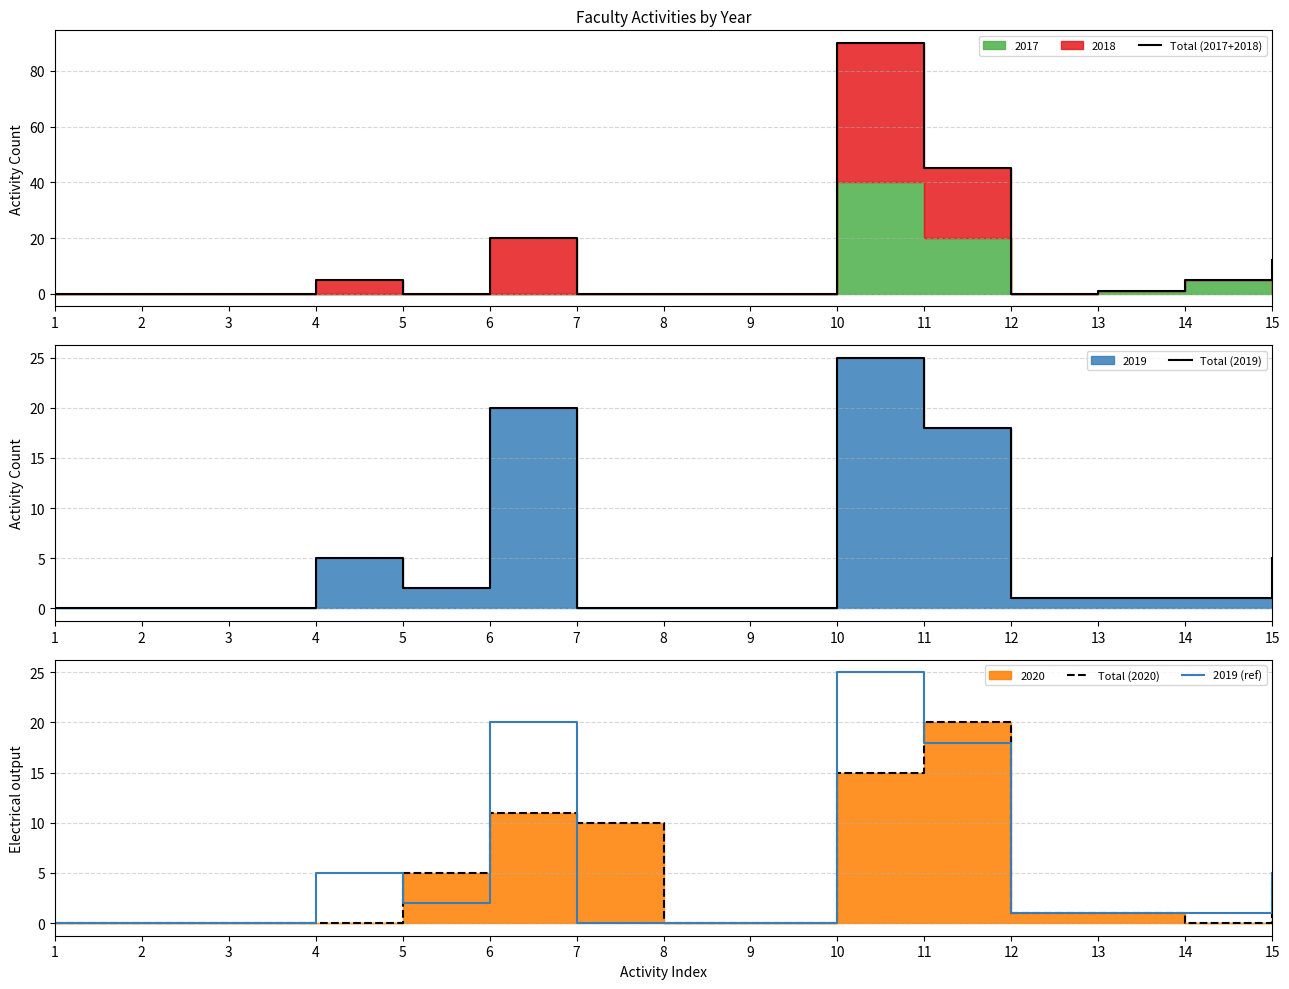

The value of Total (2020) at 10 is 8. True or false?

False